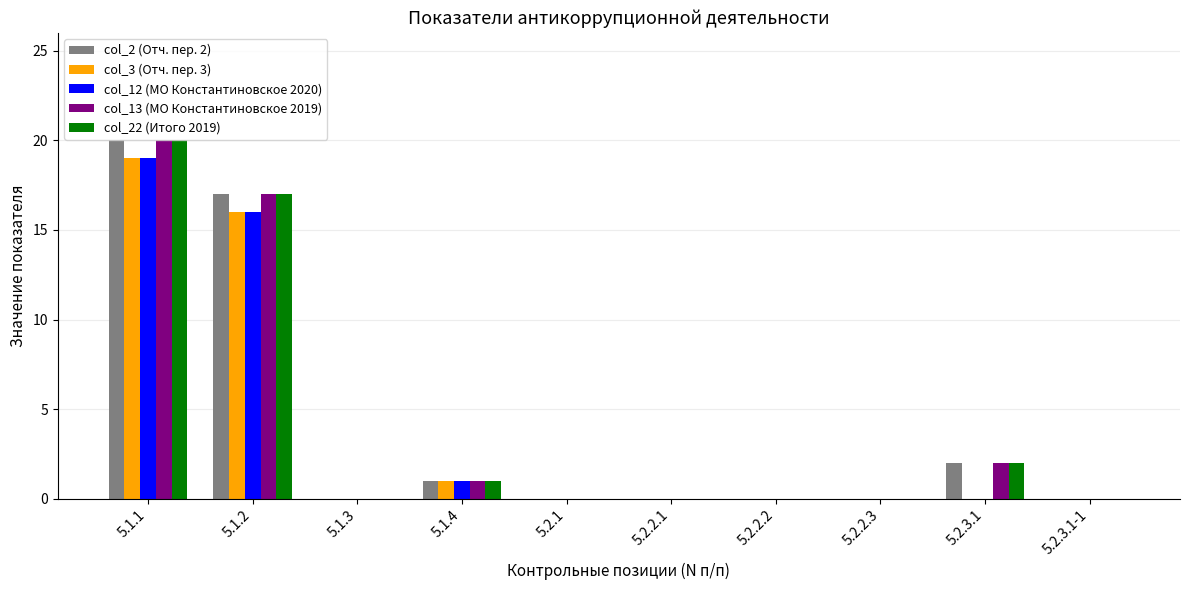

What is the maximum value shown in the chart?

20